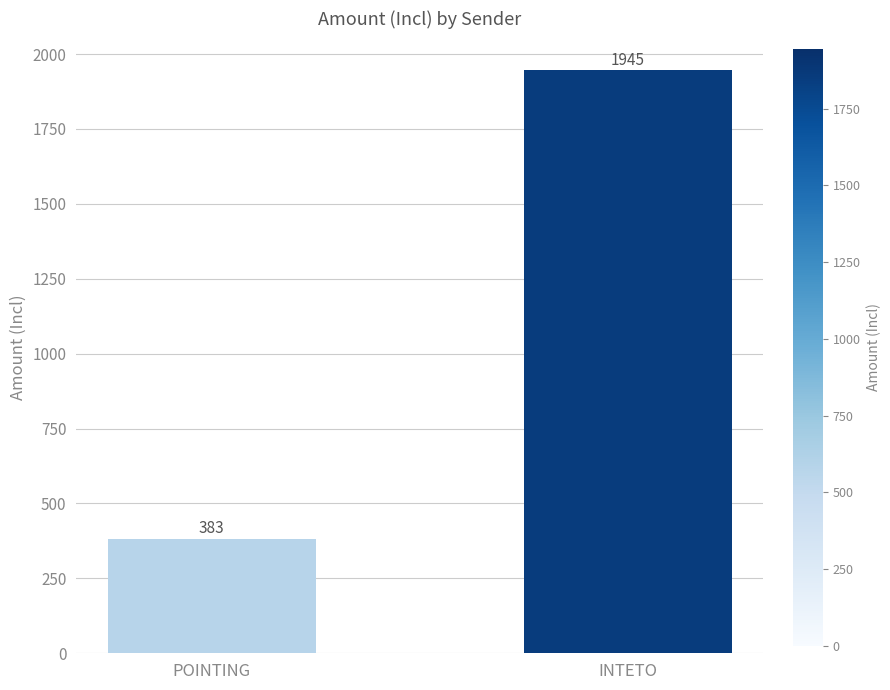

Rank the categories by value from highest to lowest.

INTETO, POINTING